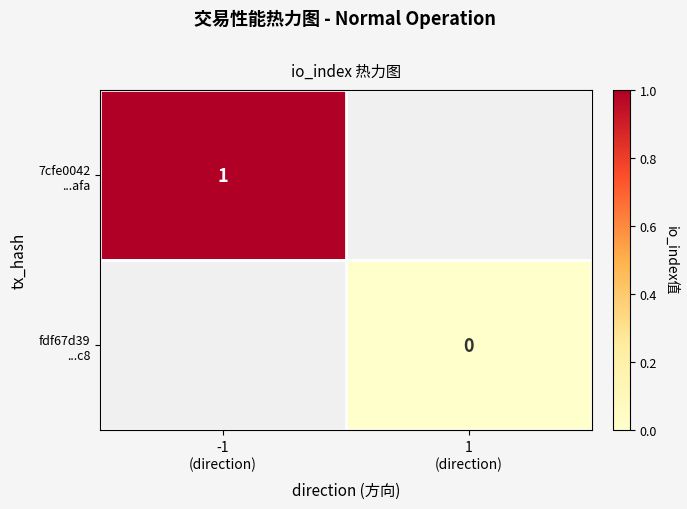

What is the minimum value for 7cfe0042 ...afa?

1.0